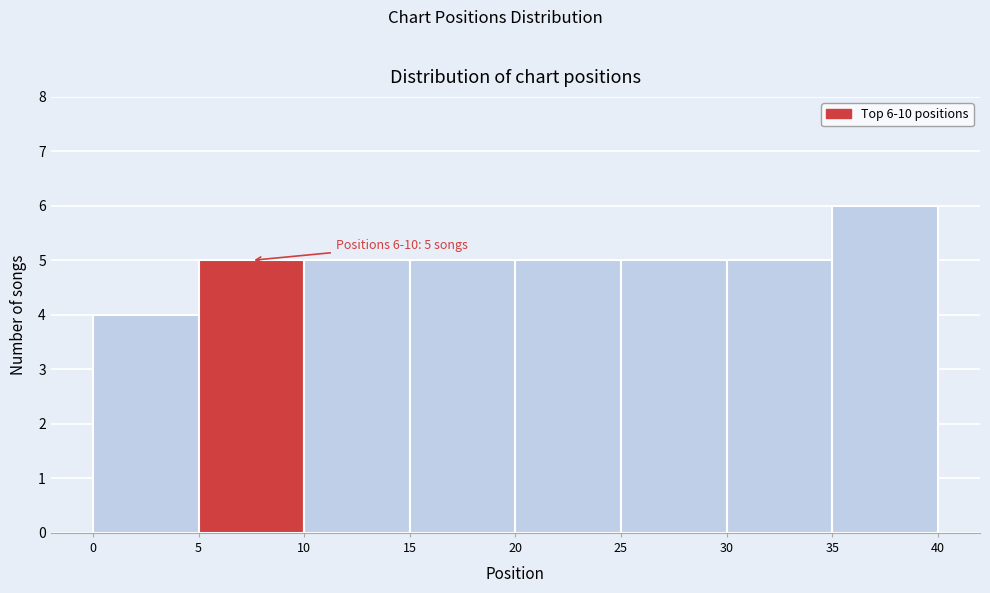

Over which range of the x-axis is the bar tallest?

35 to 40